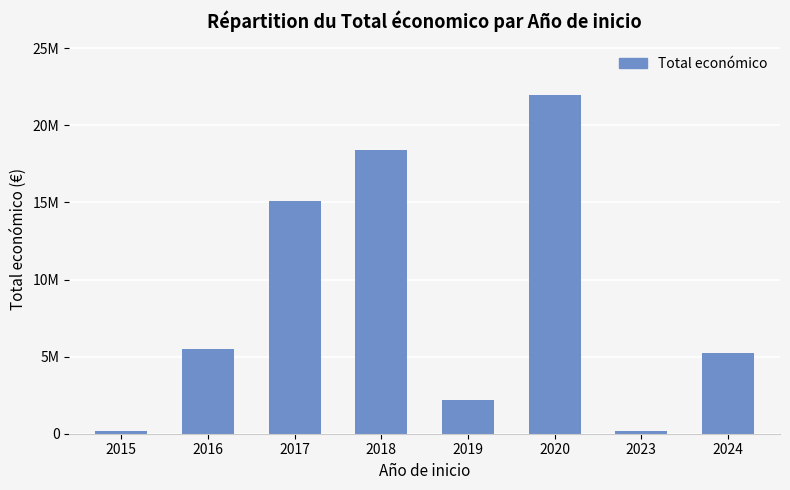

List the labels in order of value, smallest first.

2023, 2015, 2019, 2024, 2016, 2017, 2018, 2020